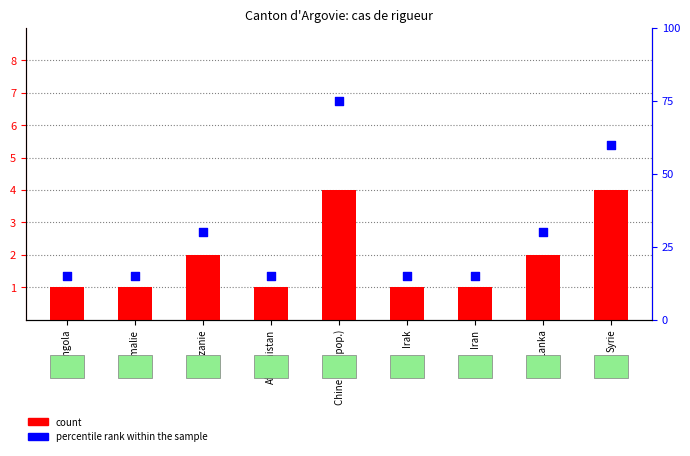

What is the total value across all series at Afghanistan?

16